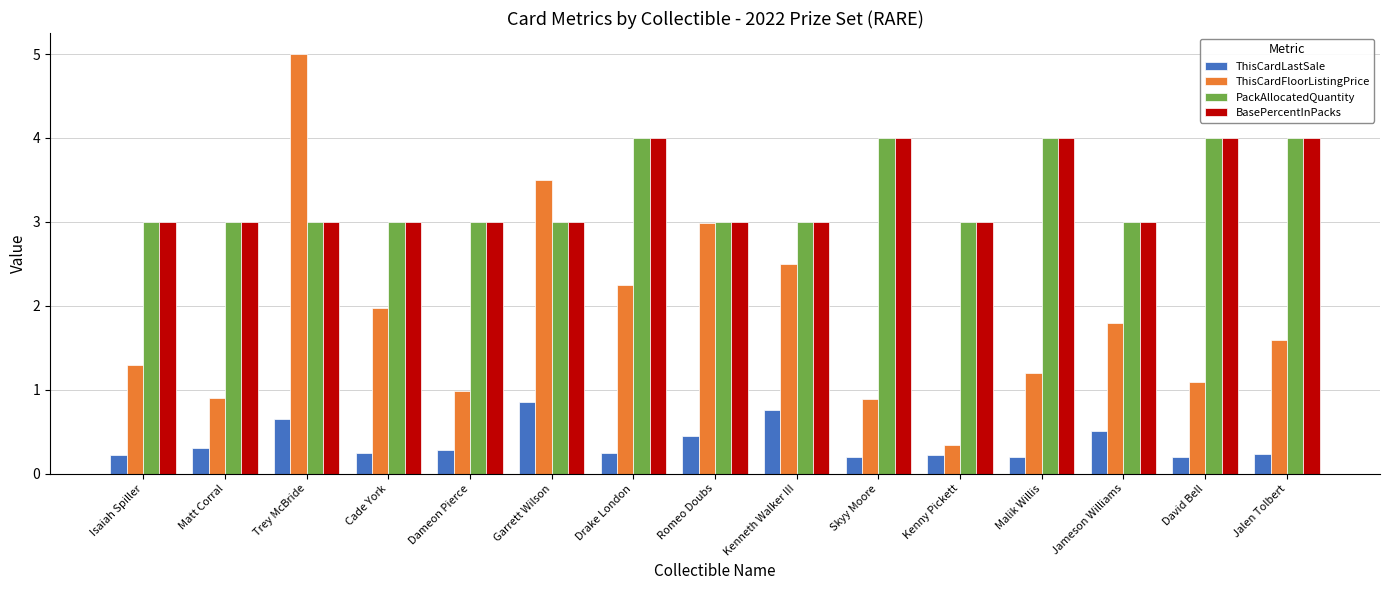

Which series has the widest spread of values?

ThisCardFloorListingPrice